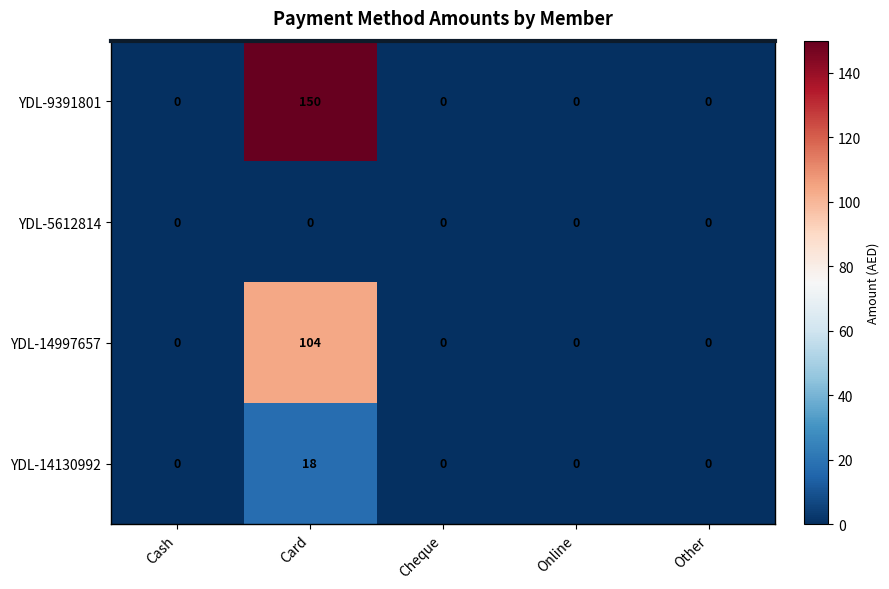

Which series has the largest total across all categories?

YDL-9391801